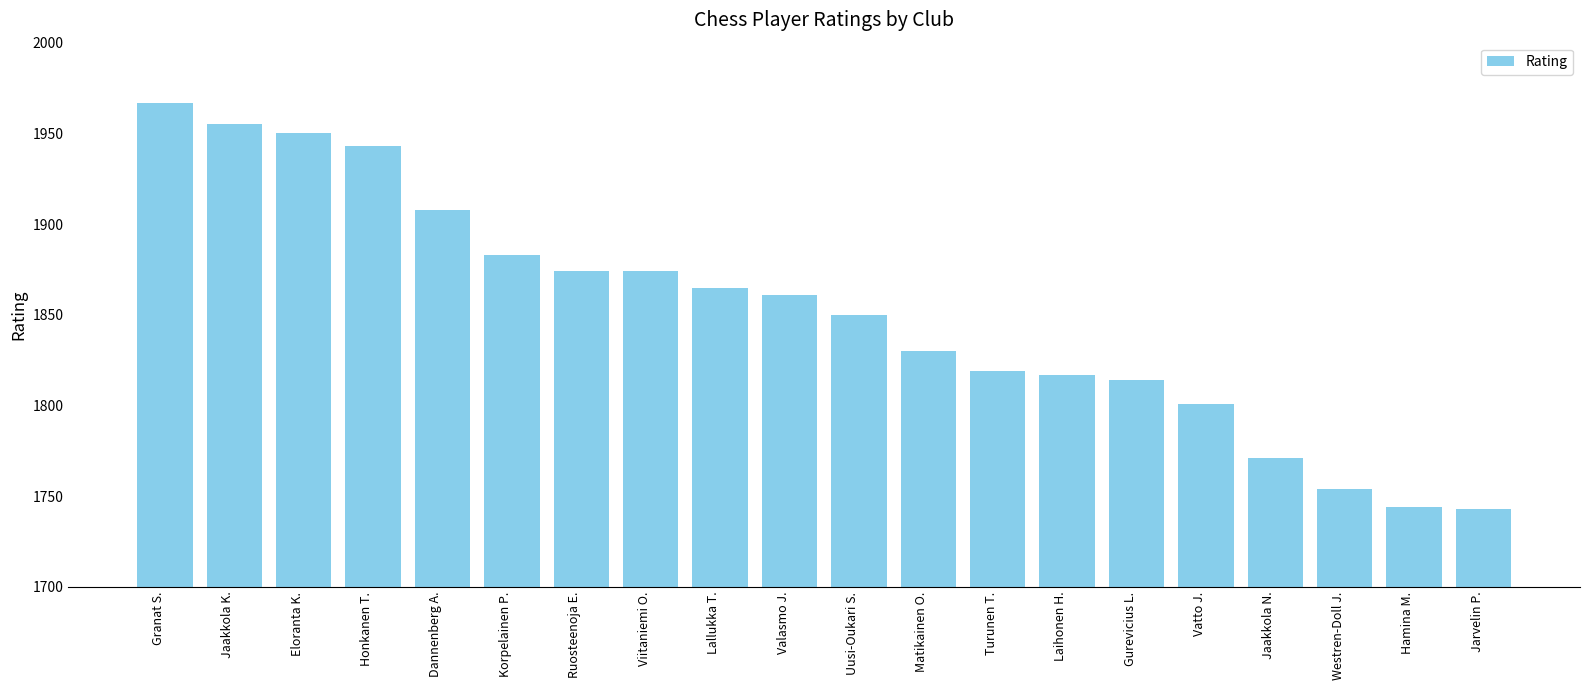

How many distinct data groups are displayed?

1